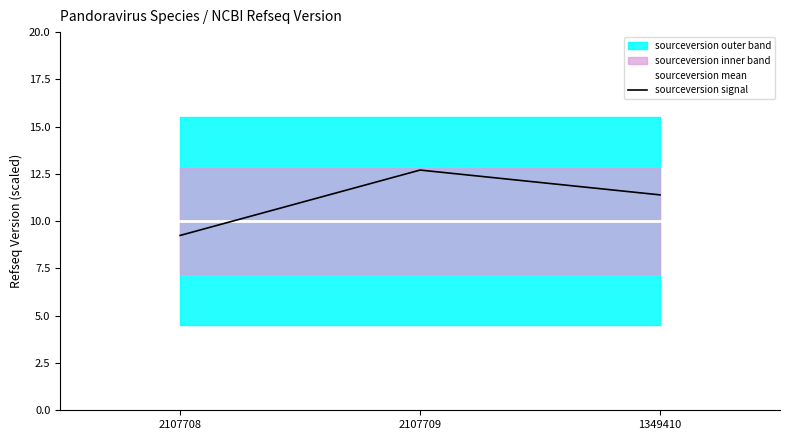

What is the sum of the sourceversion signal values at 2107709 and 2107708?

22.0